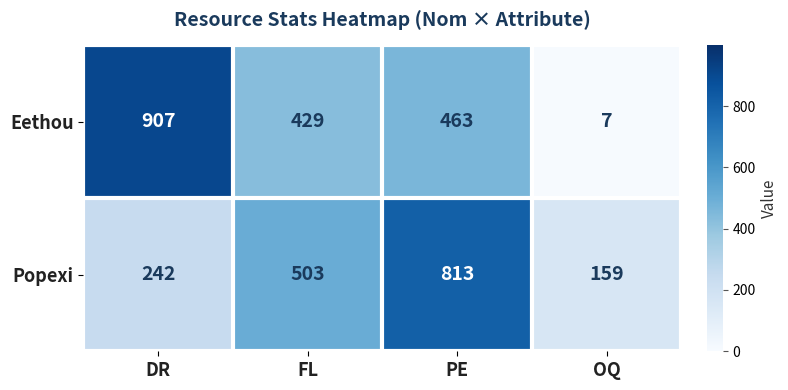

What is the approximate value of Eethou at OQ, to the nearest 10?

10